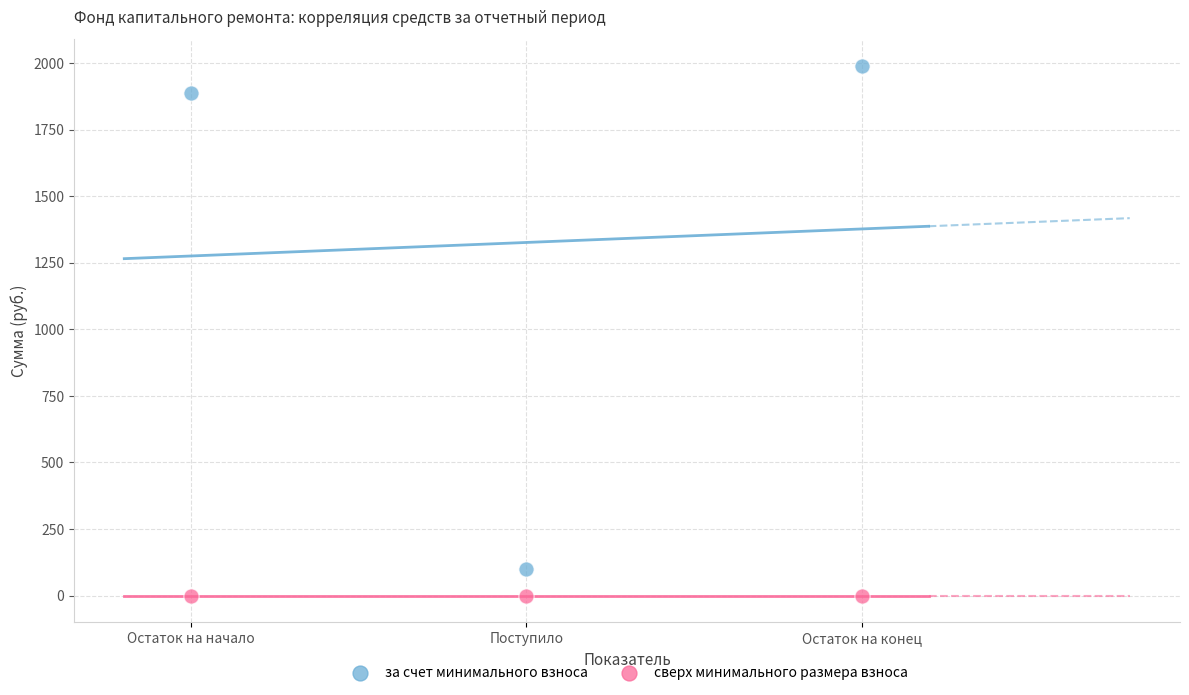

Which series contains the highest Y value?

за счет минимального взноса